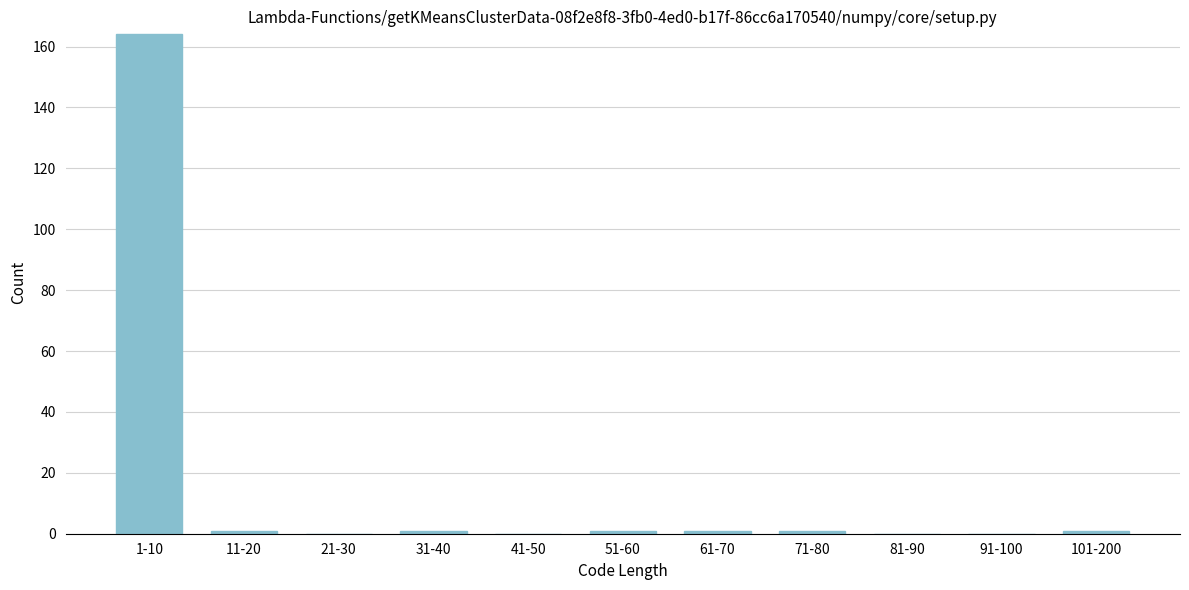

Reading left to right, transcribe all the data shown in this chart.

1-10=164	11-20=1	21-30=0	31-40=1	41-50=0	51-60=1	61-70=1	71-80=1	81-90=0	91-100=0	101-200=1